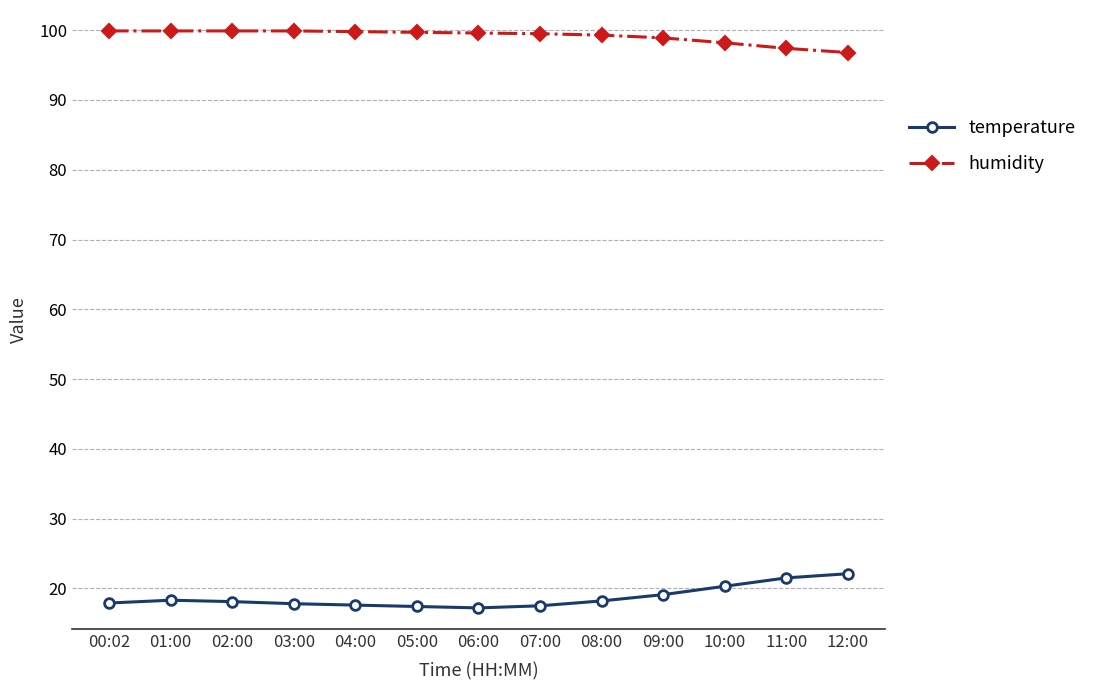

At how many categories does at least one series exceed 49?

13